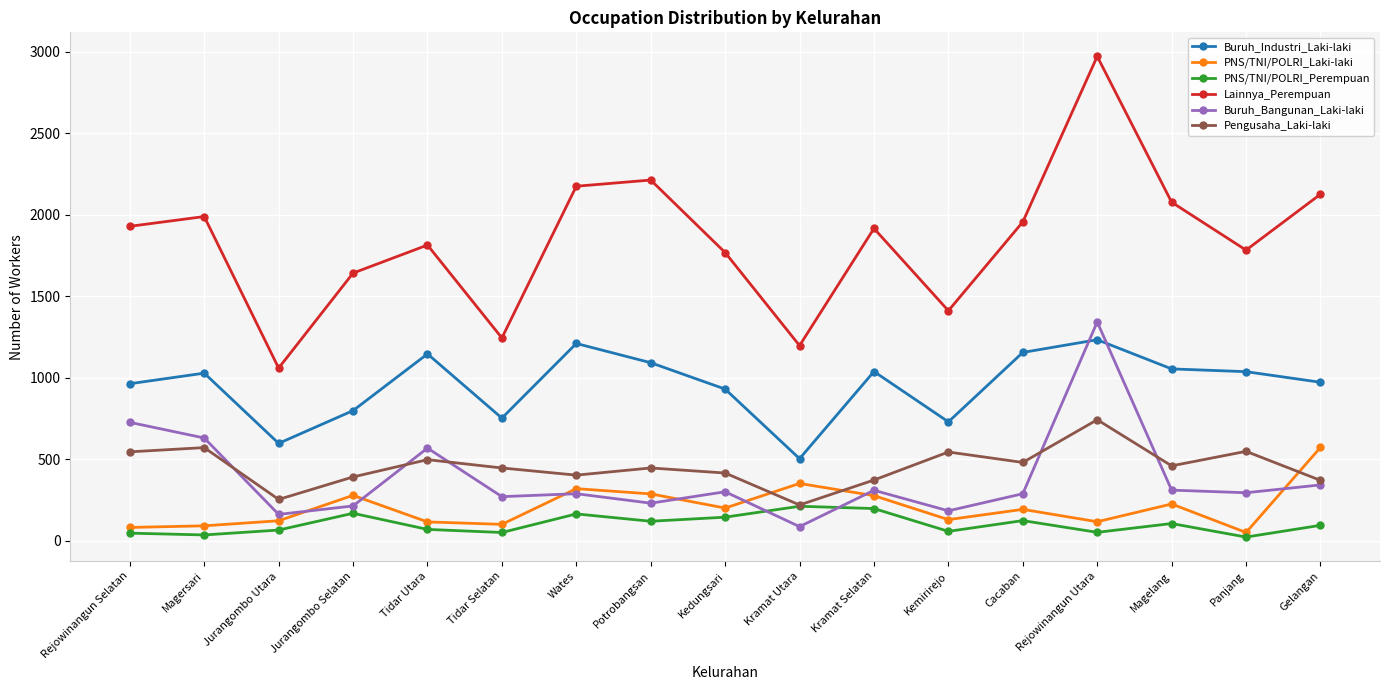

How many distinct data groups are displayed?

6